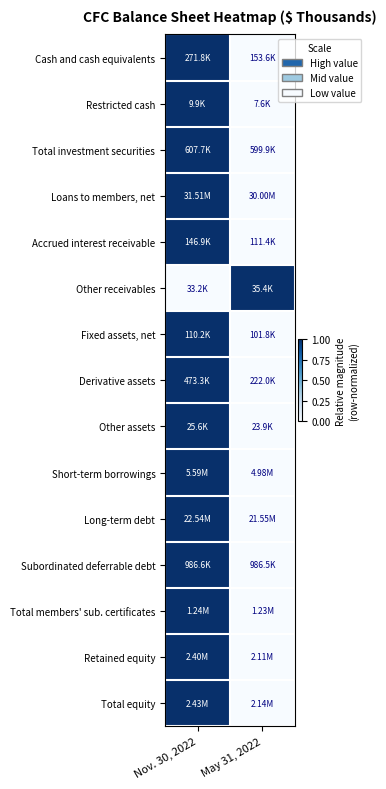

Reading right to left, extract all data points from this chart.

Cash and cash equivalents: May 31, 2022=0	Nov. 30, 2022=1
Restricted cash: May 31, 2022=0	Nov. 30, 2022=1
Total investment securities: May 31, 2022=0	Nov. 30, 2022=1
Loans to members, net: May 31, 2022=0	Nov. 30, 2022=1
Accrued interest receivable: May 31, 2022=0	Nov. 30, 2022=1
Other receivables: May 31, 2022=1	Nov. 30, 2022=0
Fixed assets, net: May 31, 2022=0	Nov. 30, 2022=1
Derivative assets: May 31, 2022=0	Nov. 30, 2022=1
Other assets: May 31, 2022=0	Nov. 30, 2022=1
Short-term borrowings: May 31, 2022=0	Nov. 30, 2022=1
Long-term debt: May 31, 2022=0	Nov. 30, 2022=1
Subordinated deferrable debt: May 31, 2022=0	Nov. 30, 2022=1
Total members' sub. certificates: May 31, 2022=0	Nov. 30, 2022=1
Retained equity: May 31, 2022=0	Nov. 30, 2022=1
Total equity: May 31, 2022=0	Nov. 30, 2022=1